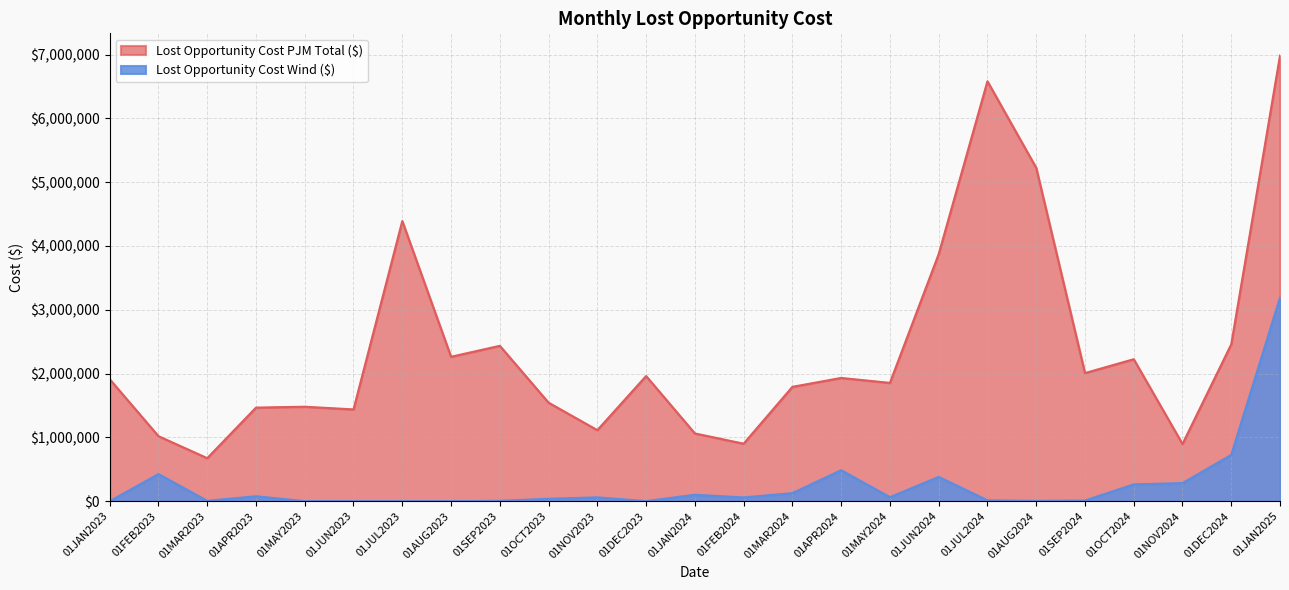

What is the sum of all Lost Opportunity Cost PJM Total ($) values?

59496113